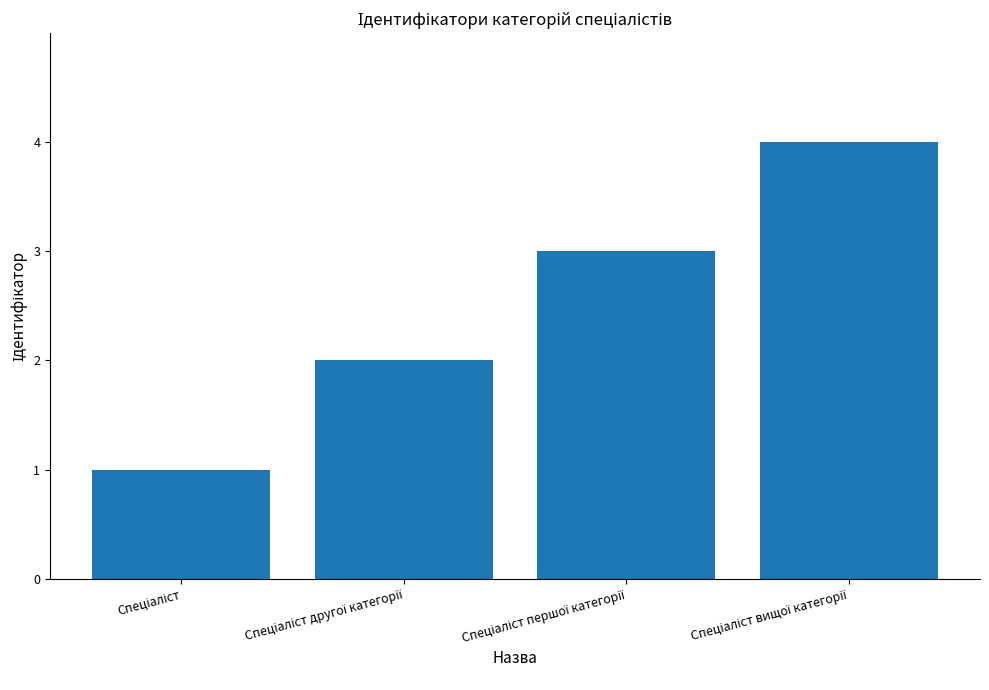

Reading right to left, extract all data points from this chart.

4	3	2	1